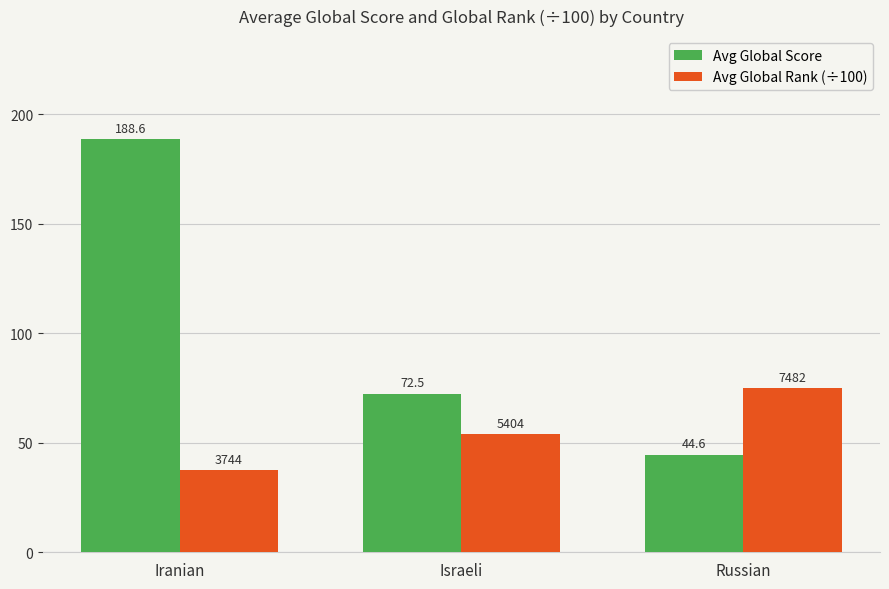

What position from the left is Iranian?

1